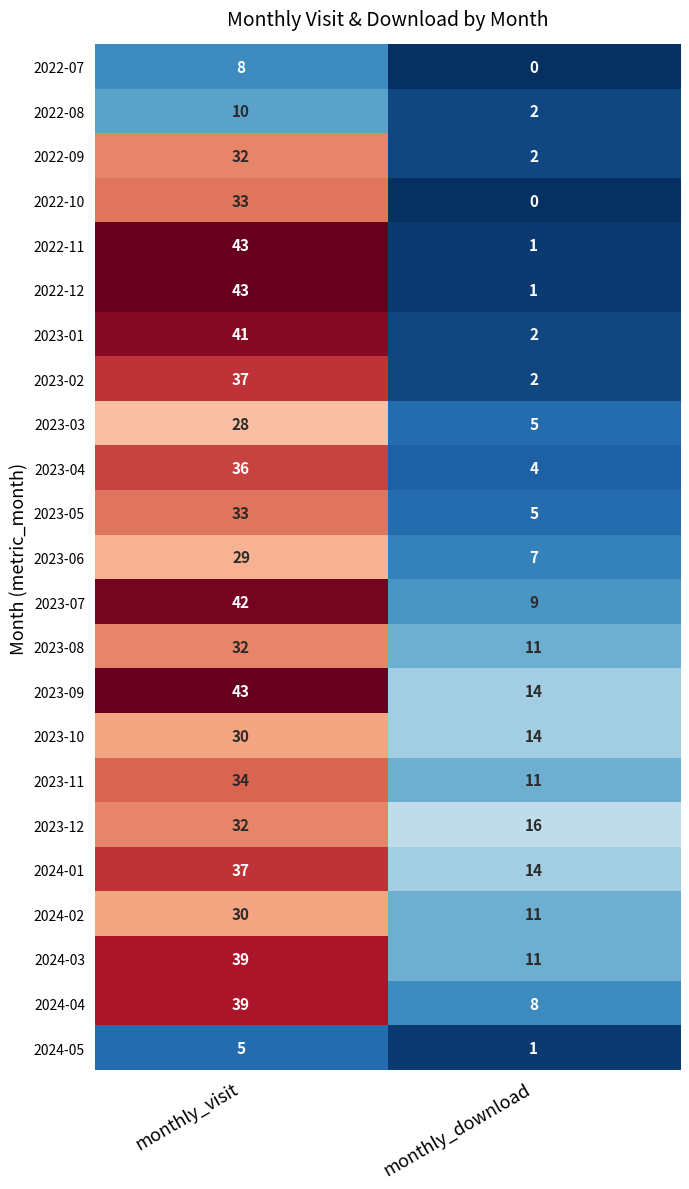

What is the average value of the 2023-07 series?

26